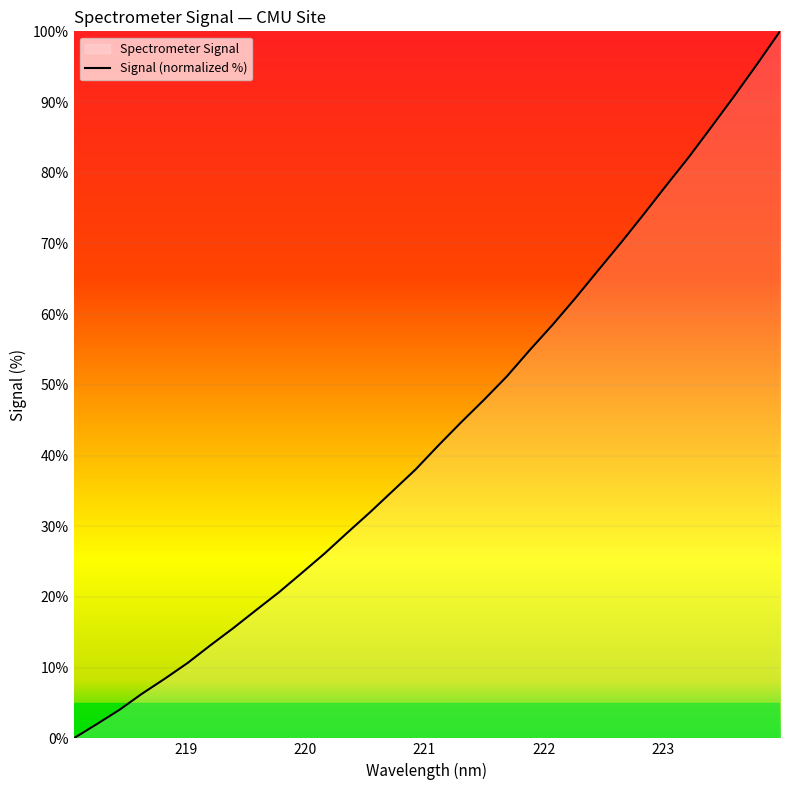

Reading left to right, transcribe all the data shown in this chart.

0.0	2.0	4.0	6.3	8.4	10.7	13.2	15.6	18.1	20.7	23.4	26.1	29.1	32.0	35.0	38.0	41.4	44.7	47.9	51.2	54.9	58.5	62.2	66.1	70.0	74.1	78.2	82.2	86.5	90.9	95.4	100.0